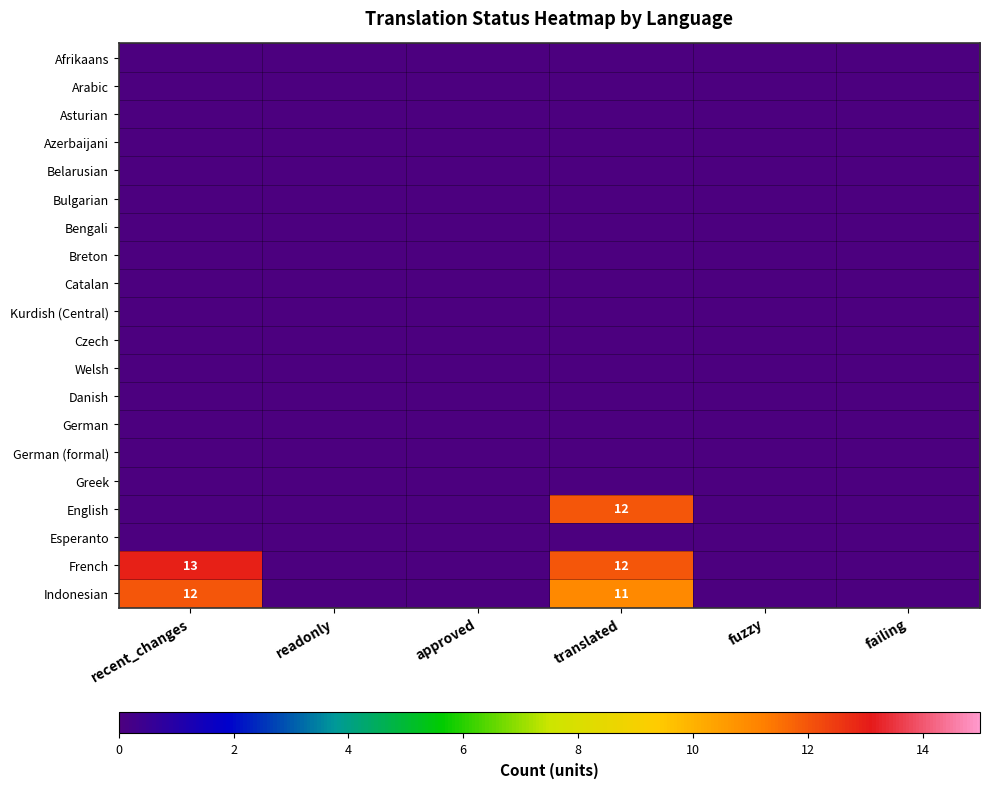

Which series has the largest total across all categories?

French